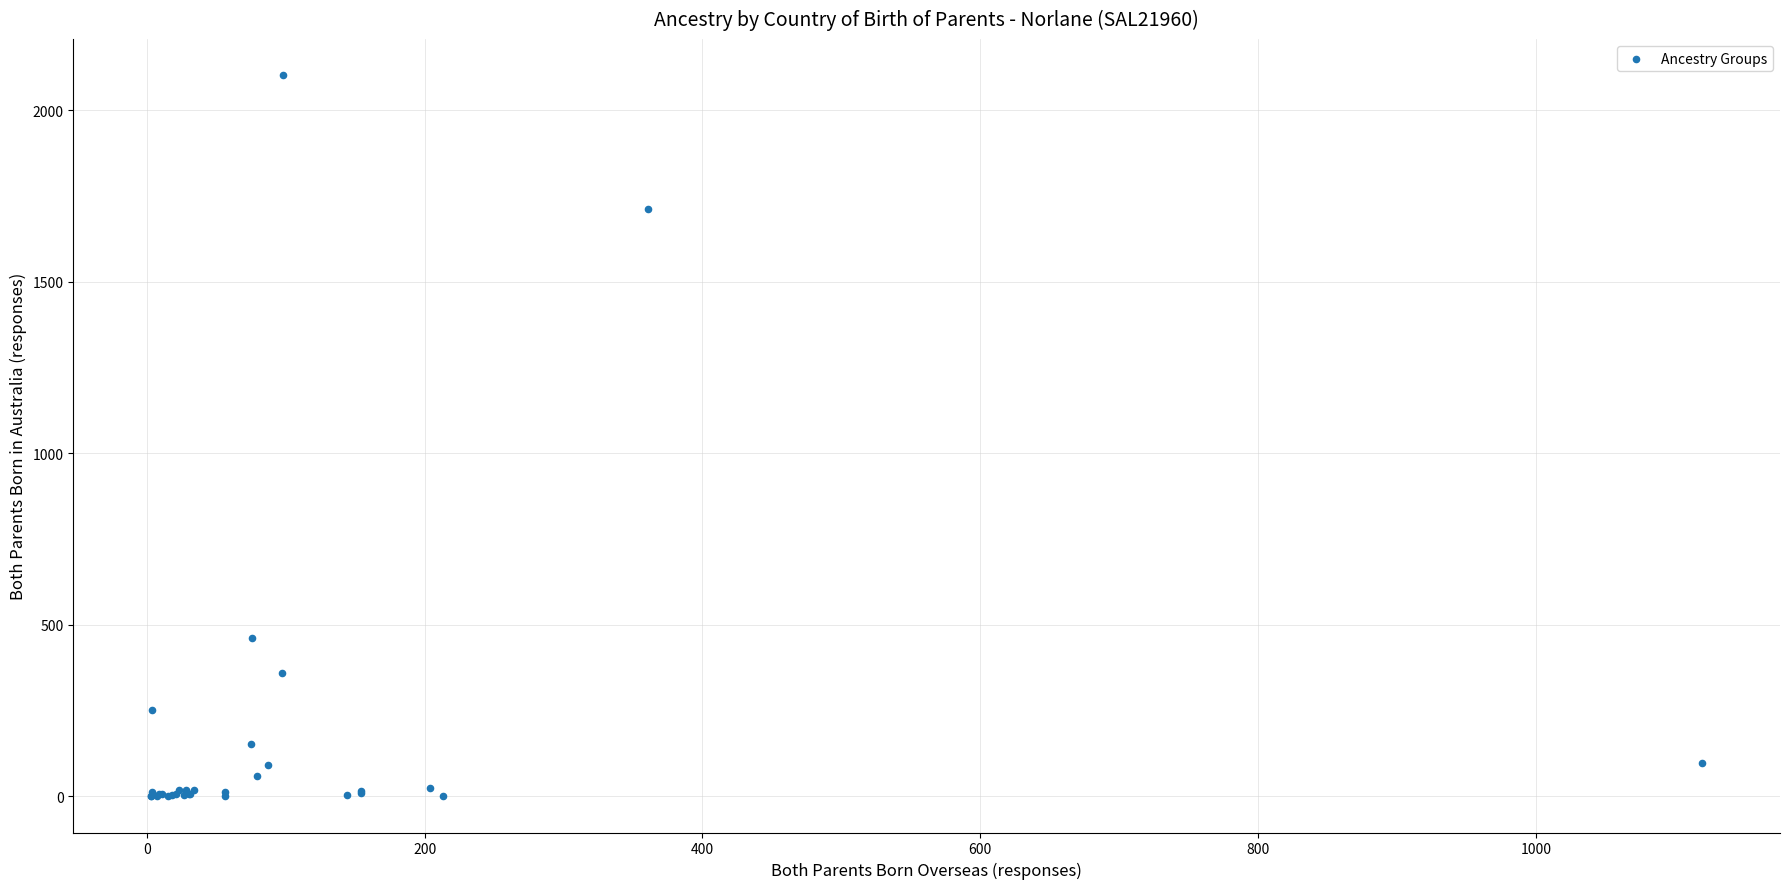

What Y value in the scatter plot is closest to 1051?

463